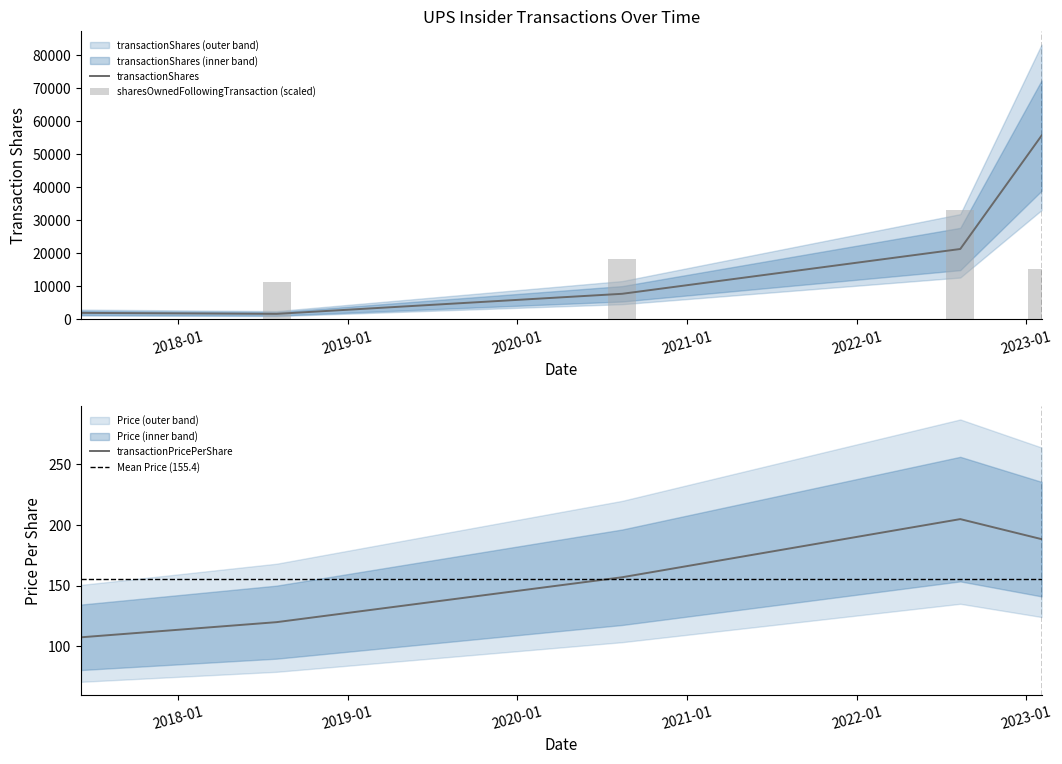

Reading right to left, list all the values displayed in this chart.

transactionShares: 55574.0	21307.0	7766.0	1700.0	2000.0
transactionPricePerShare: 188.1	204.5	156.8	119.9	107.5
sharesOwnedFollowingTransaction: 15123.8	33233.3	18200.2	11406.9	0.0